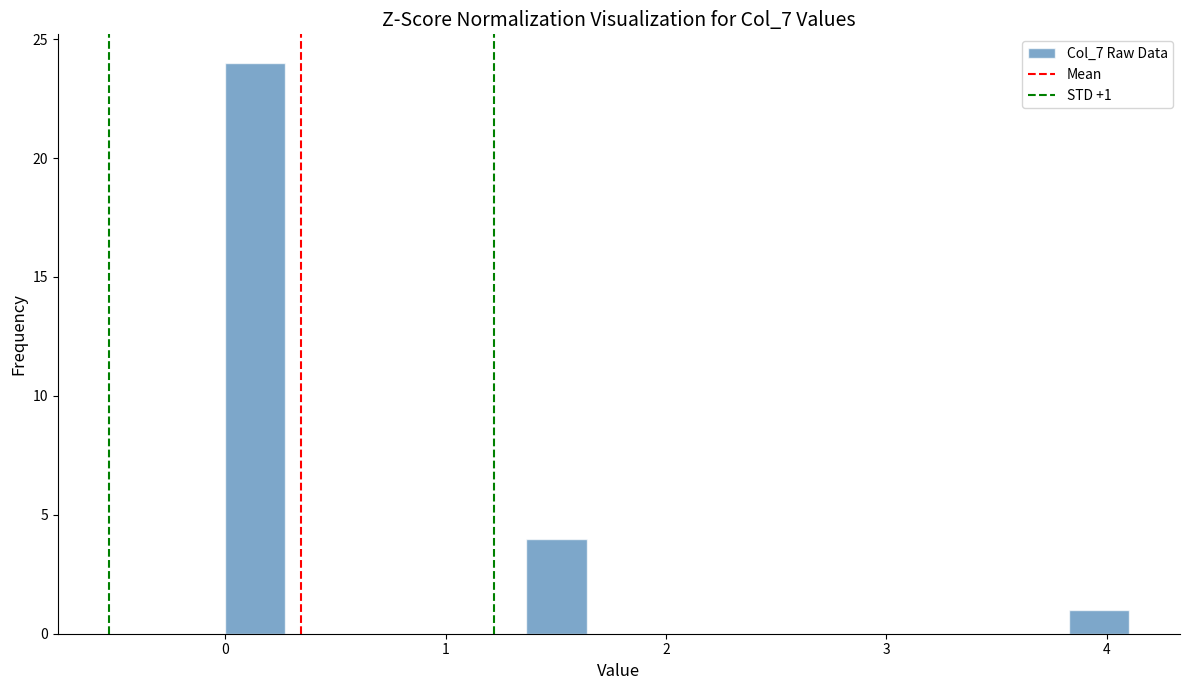

Around what value on the x-axis is the tallest bar? Give the approximate position of its centre, as read against the axis.

0.1